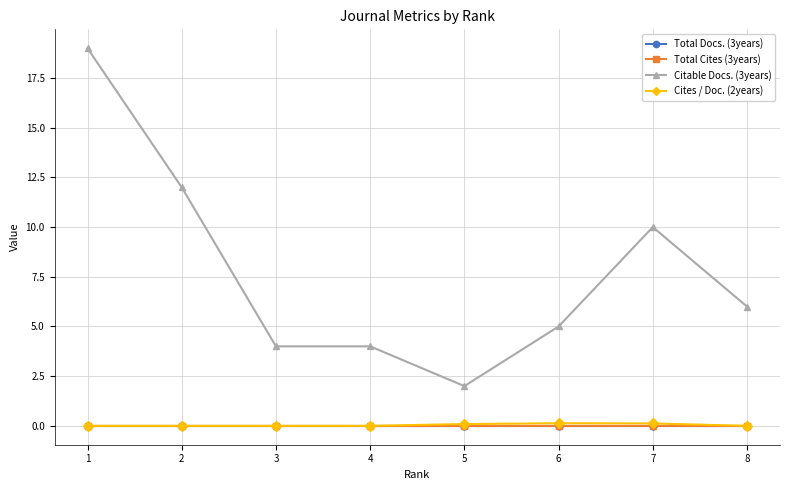

Is this an area chart (filled region under the line)?

No